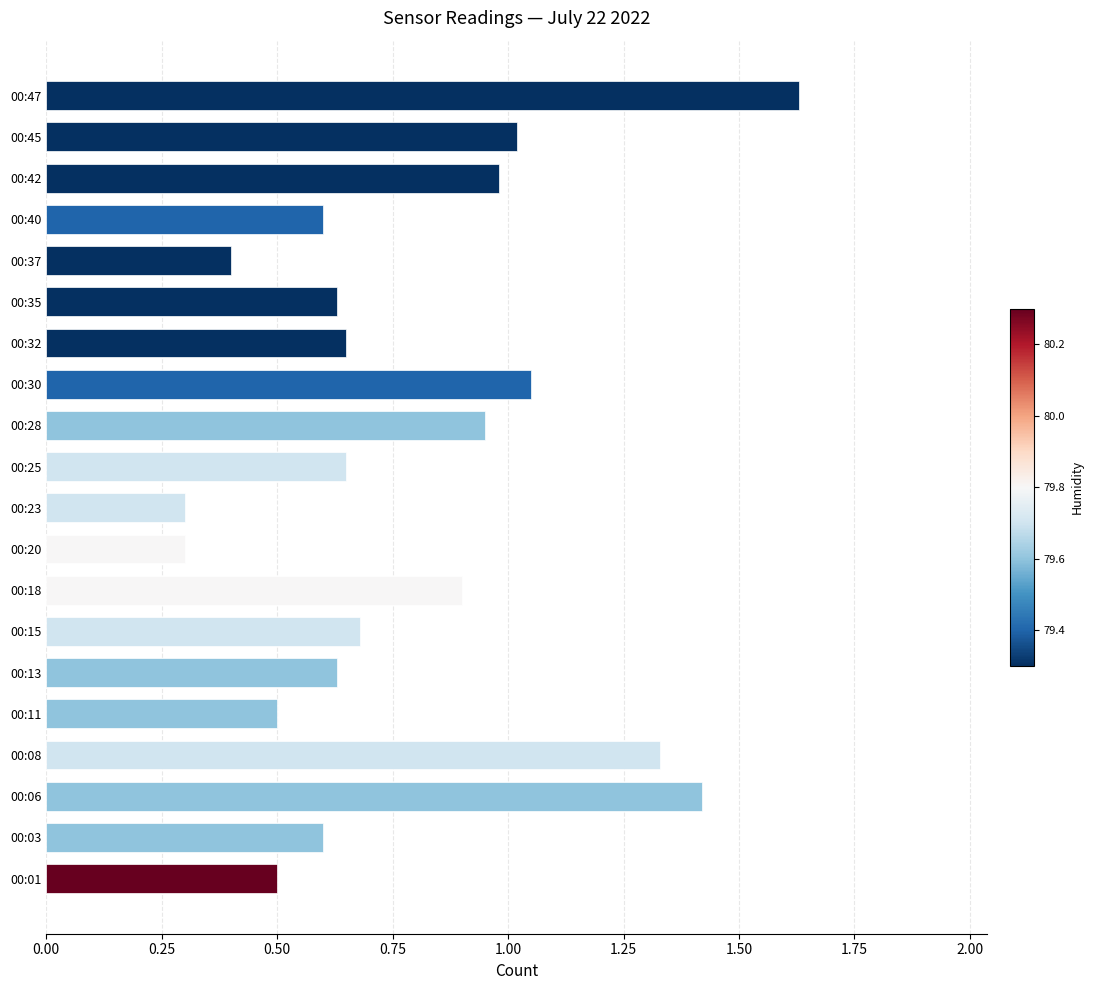

What is the change in value from 00:20 to 00:40?

+0.3